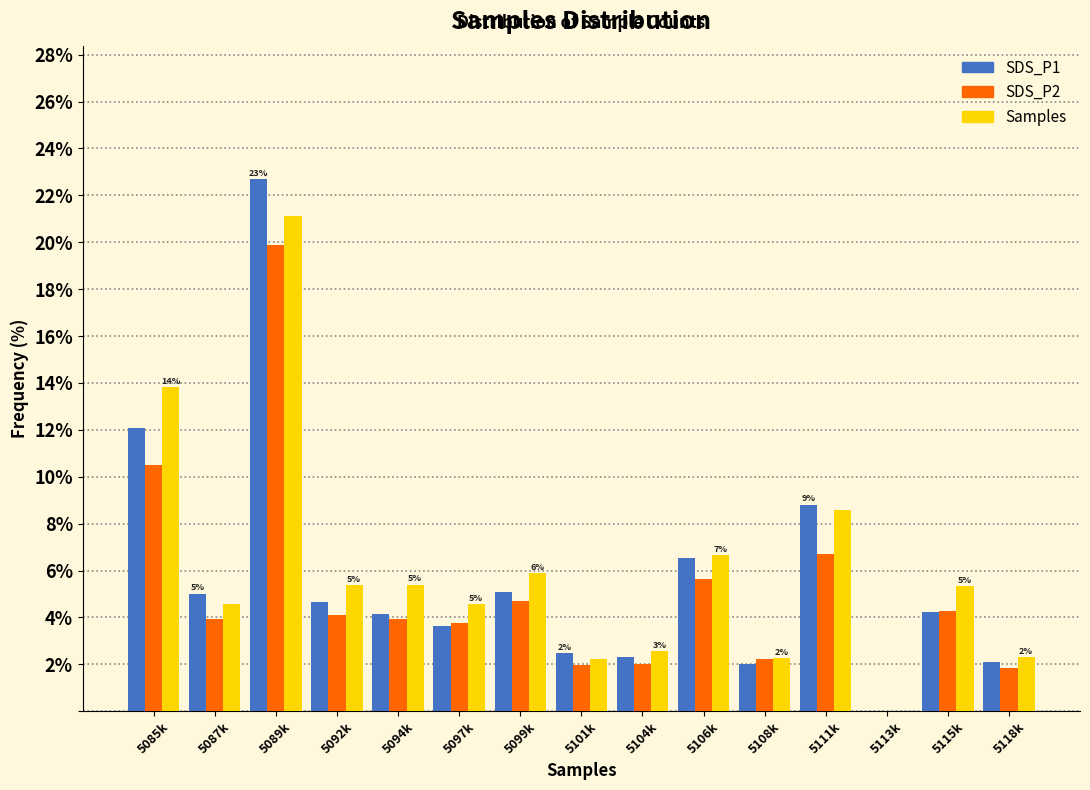

At which label does SDS_P2 reach its peak?

5089k